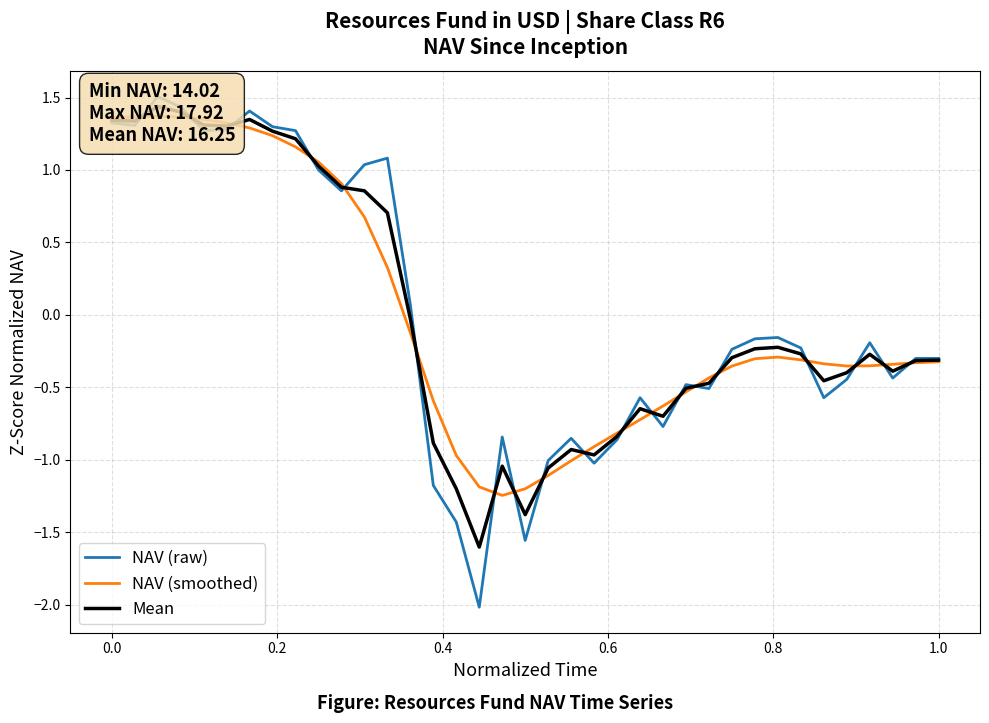

True or false: NAV (smoothed) has a value of -0.3 at 1.0.

True